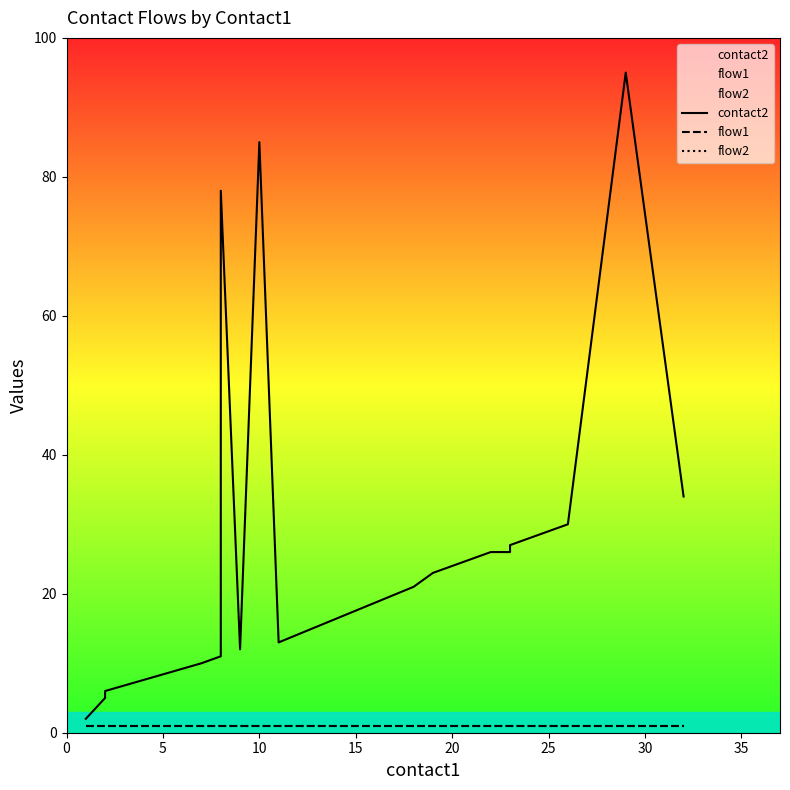

True or false: flow2 and contact2 cross at least once.

False